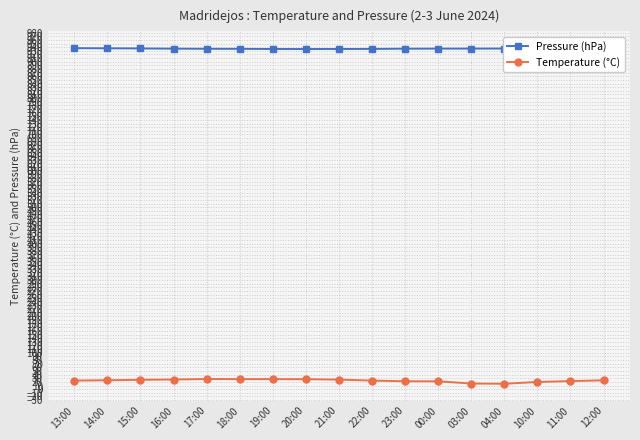

What is the label of the 9th point from the right?

21:00